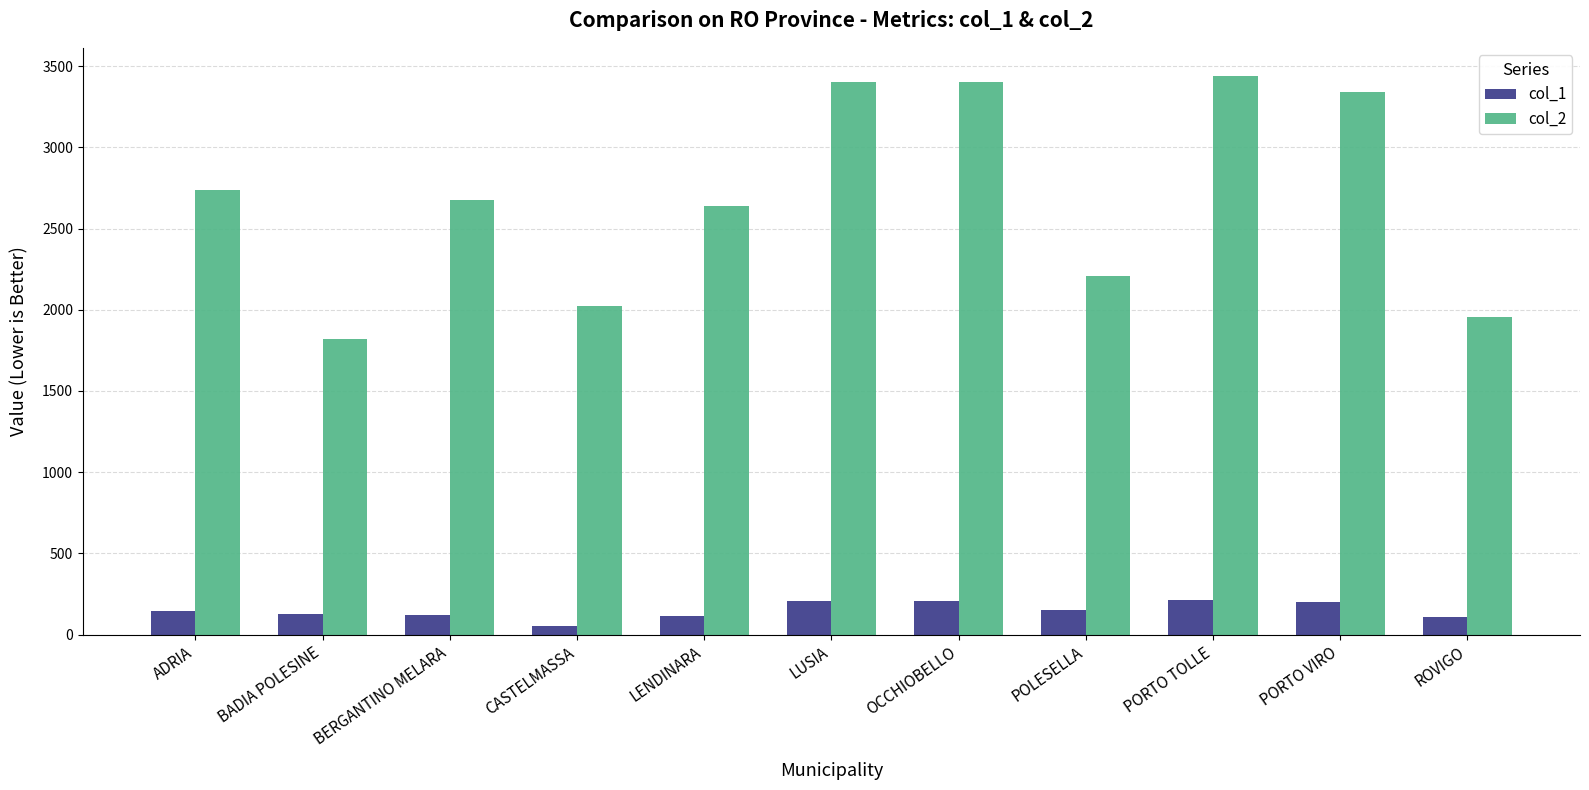

List the series in order of their overall mean, lowest first.

col_1, col_2